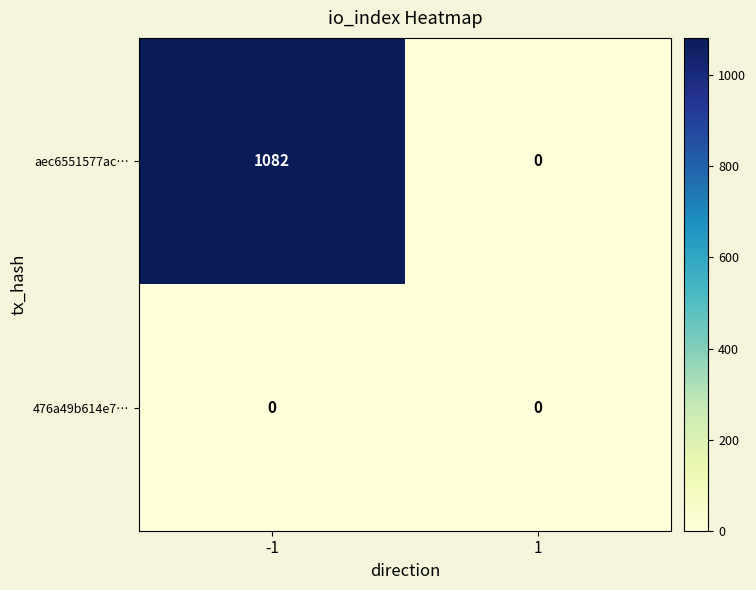

What is the maximum value shown in the chart?

1082